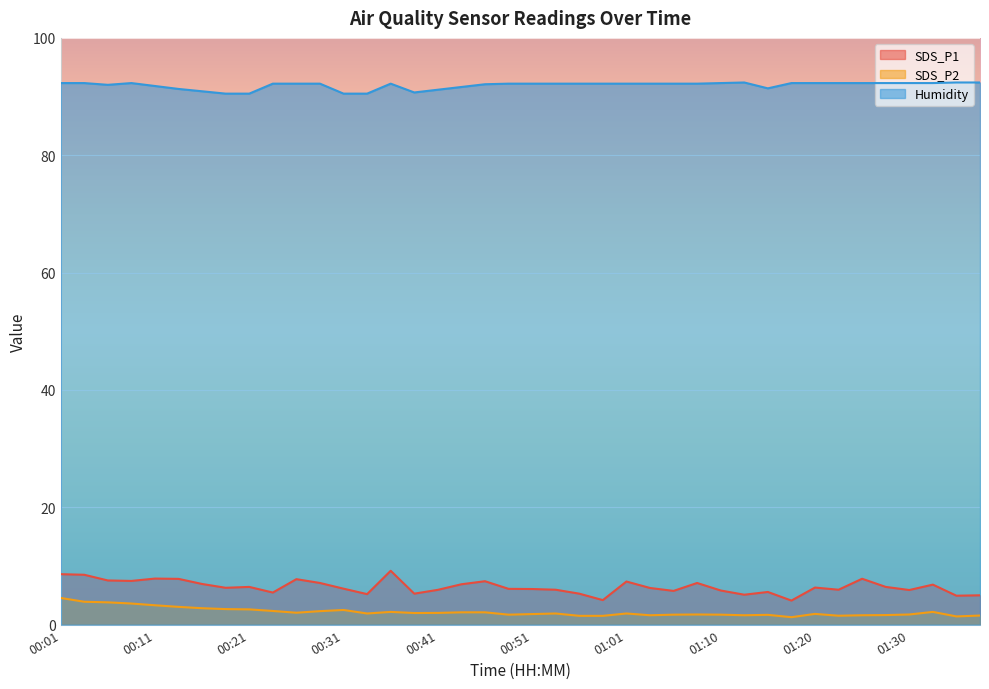

How many data points does each series have?

40